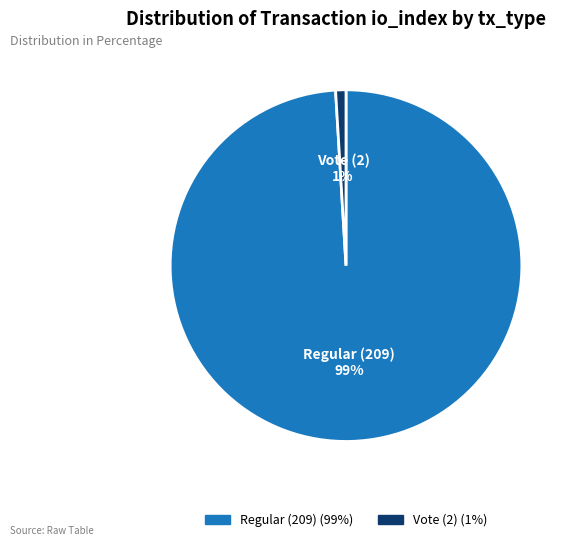

Which slice is the largest?

Regular (209)